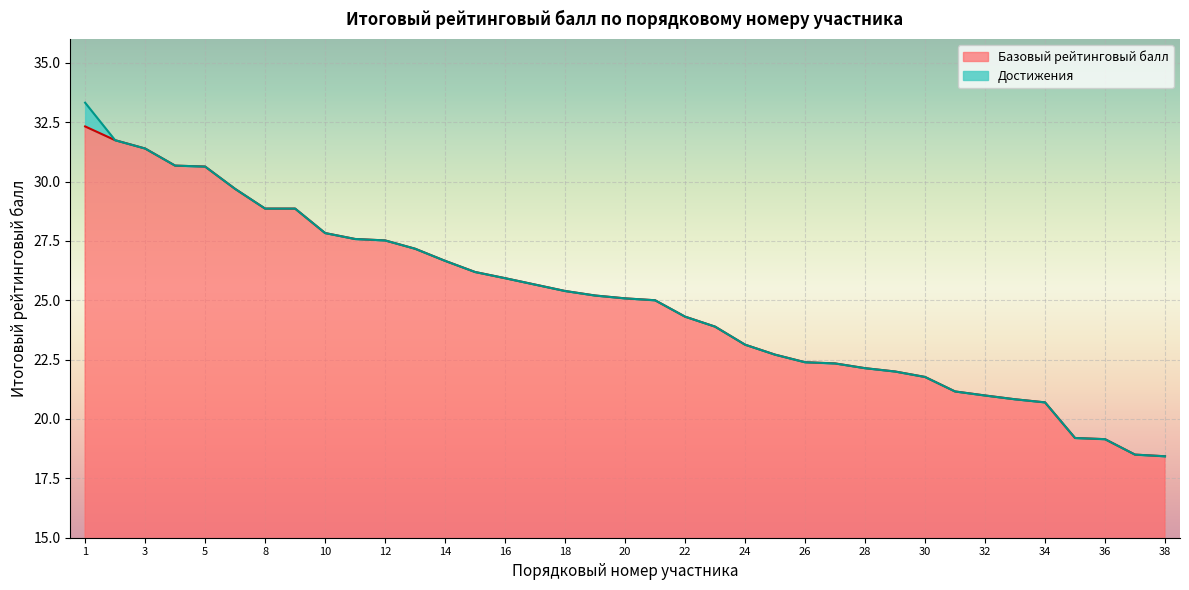

What is the sum of the values at 11 and 16?

53.5